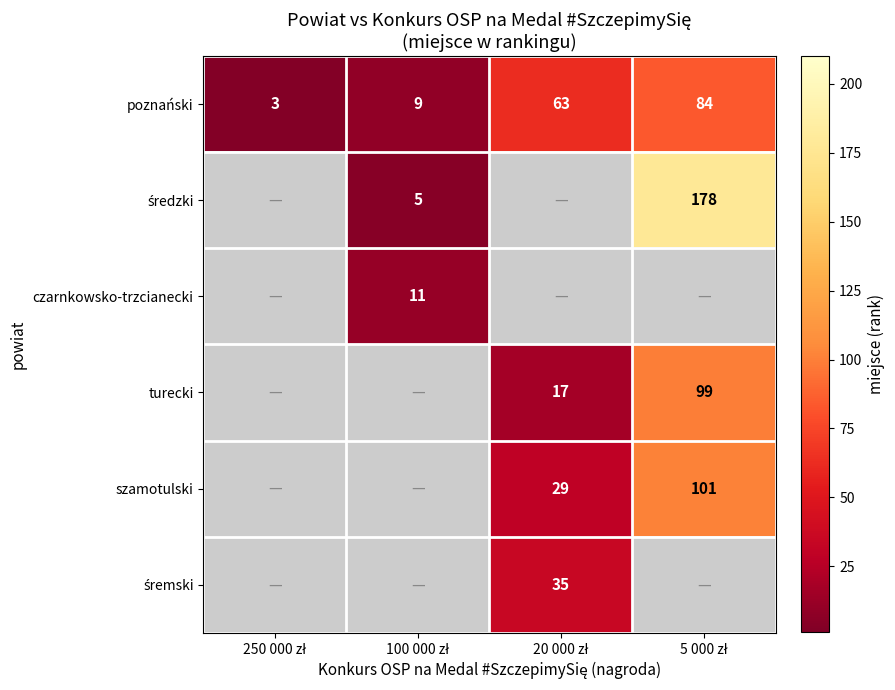

What is the lowest value of the poznański series?

3